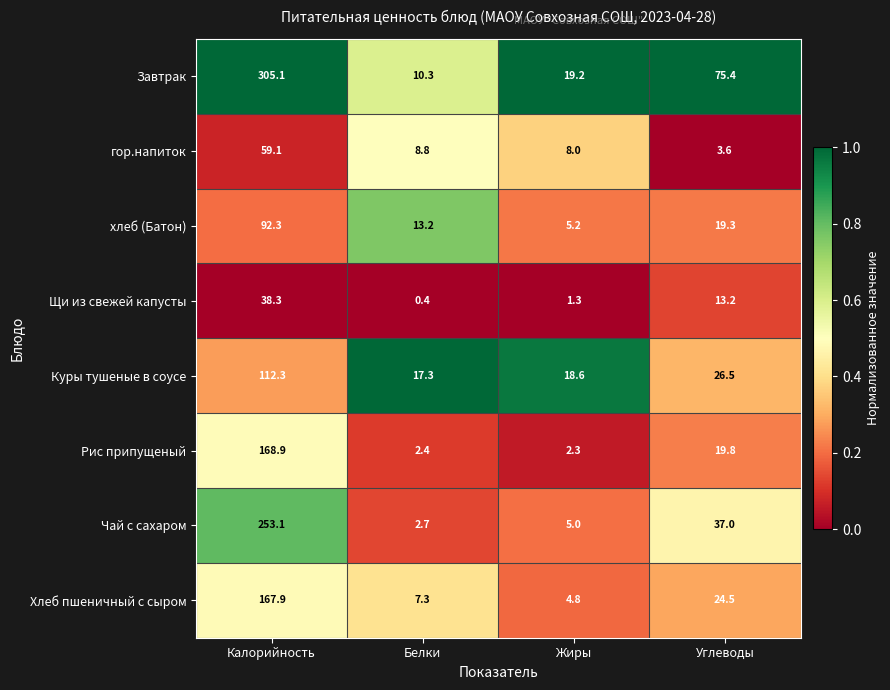

Which series has the widest spread of values?

Завтрак